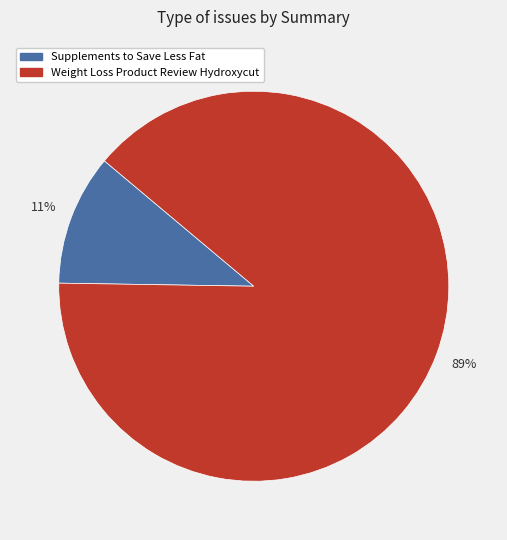

Which category has the smallest portion of the pie?

Supplements to Save Less Fat